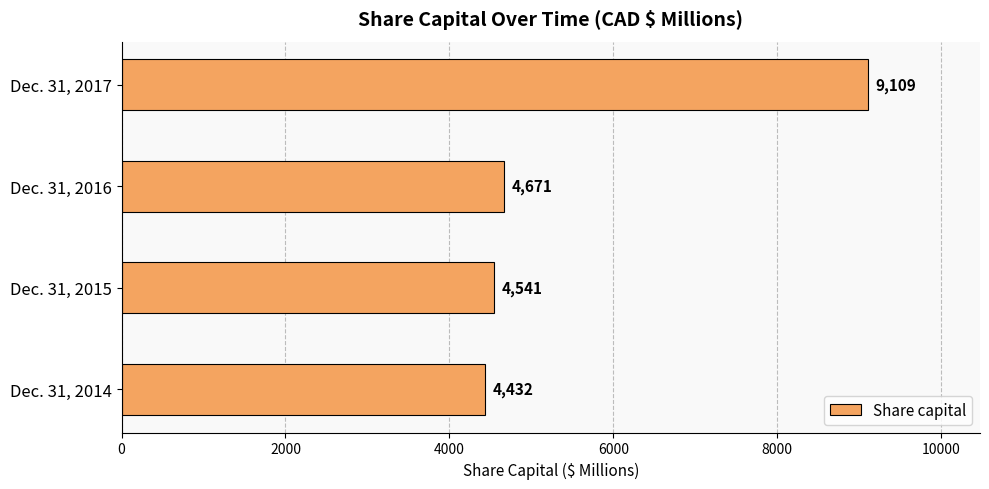

Which label corresponds to the largest value in the chart?

Dec. 31, 2017